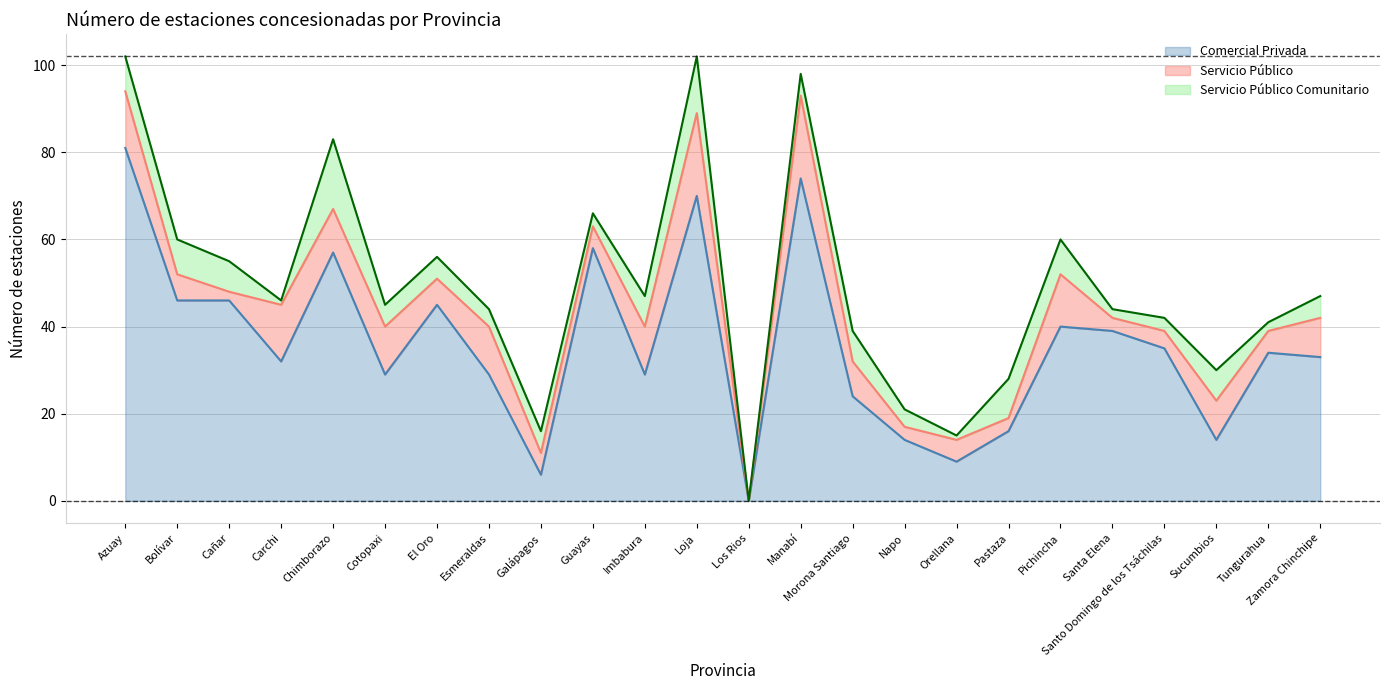

Does the chart display data point markers on the line(s)?

No